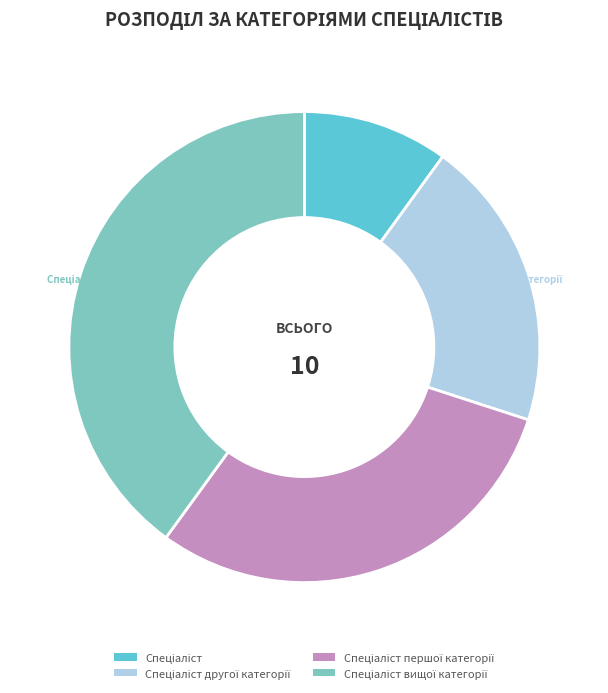

Is there any slice that represents more than half of the pie?

No